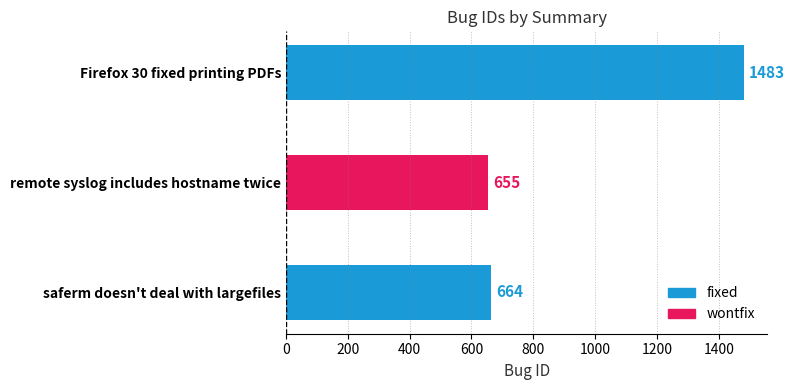

Reading left to right, extract all data points from this chart.

Firefox 30 fixed printing PDFs=1483	remote syslog includes hostname twice=655	saferm doesn't deal with largefiles=664